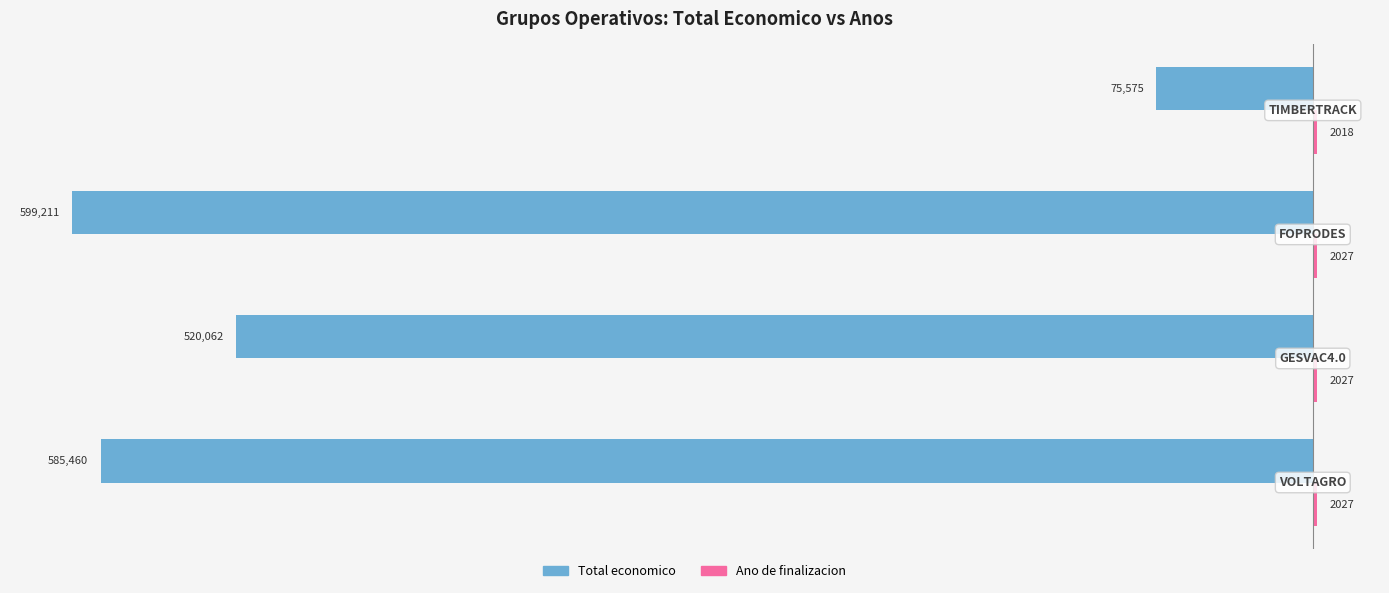

What is the sum of all Total economico values?

-1780308